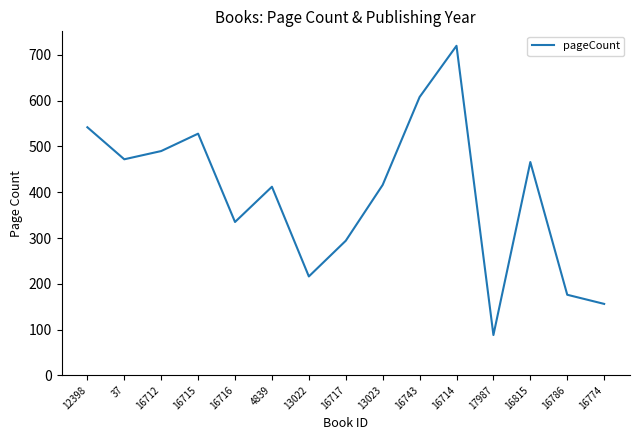

Is it true that the value at 37 is 260?

False